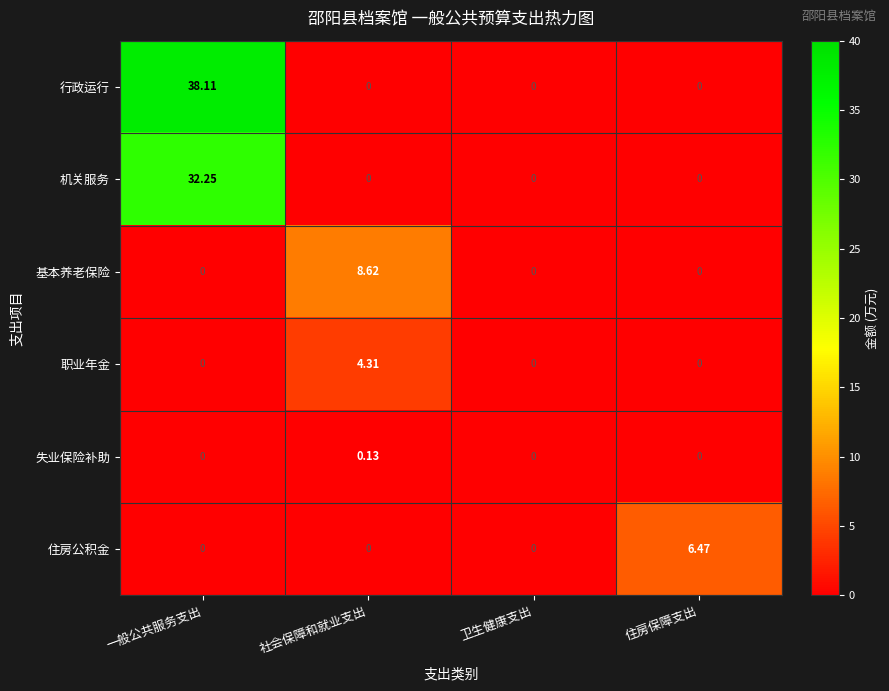

Rank the series by their maximum value, from highest to lowest.

行政运行, 机关服务, 基本养老保险, 住房公积金, 职业年金, 失业保险补助